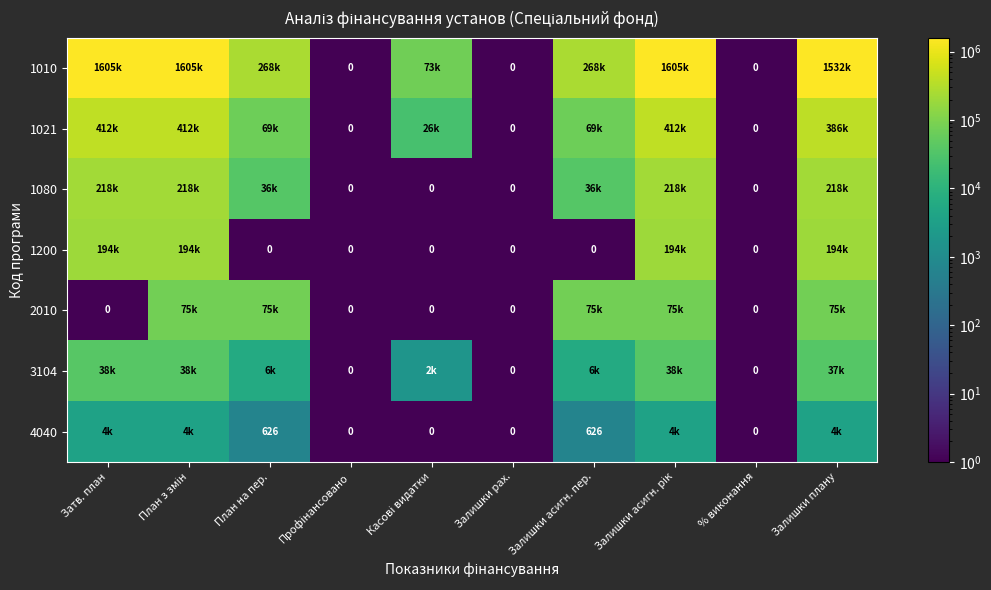

How many series are shown in this chart?

7